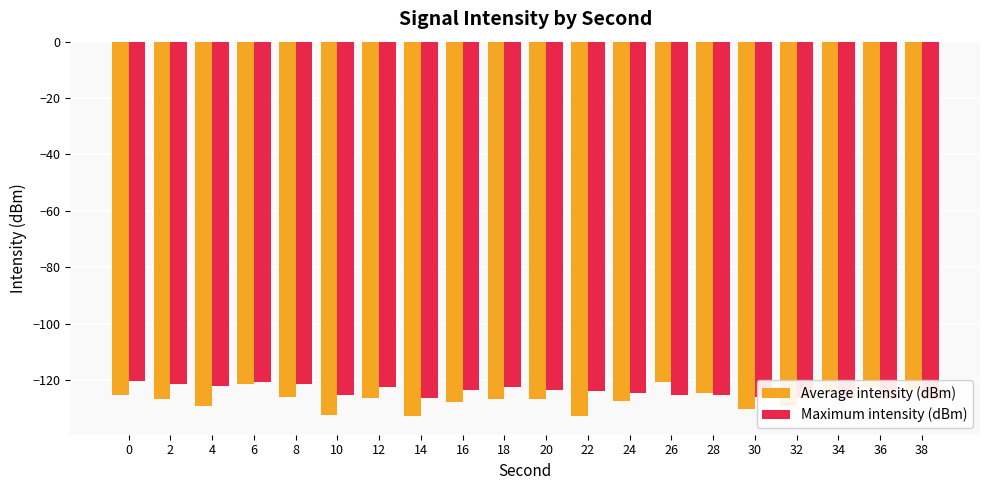

What is the difference between the second highest and second lowest values in the Average intensity (dBm) series?

11.1